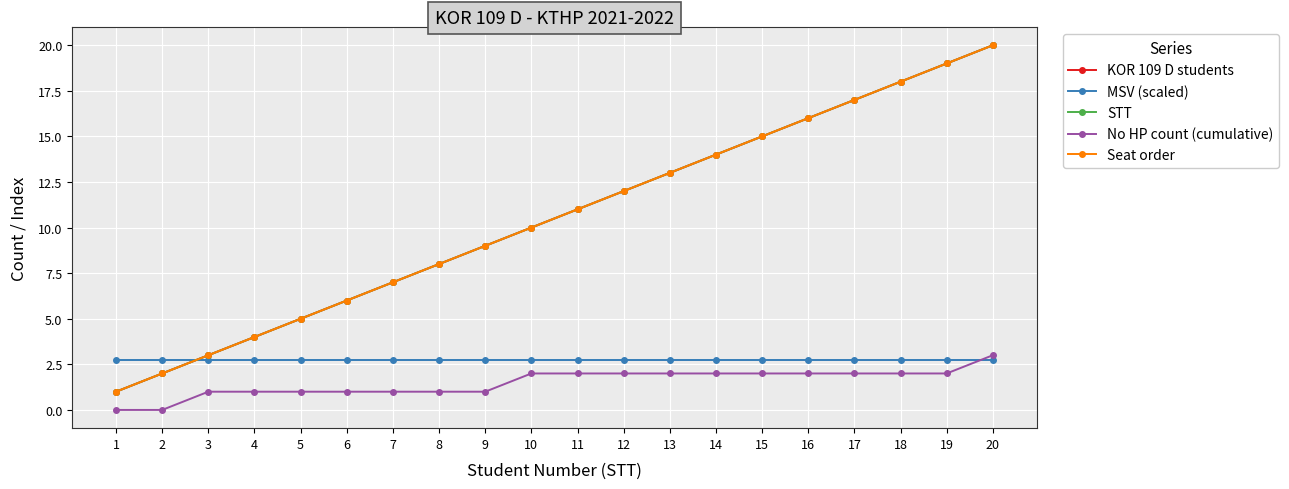

Does the chart have visible grid lines?

Yes